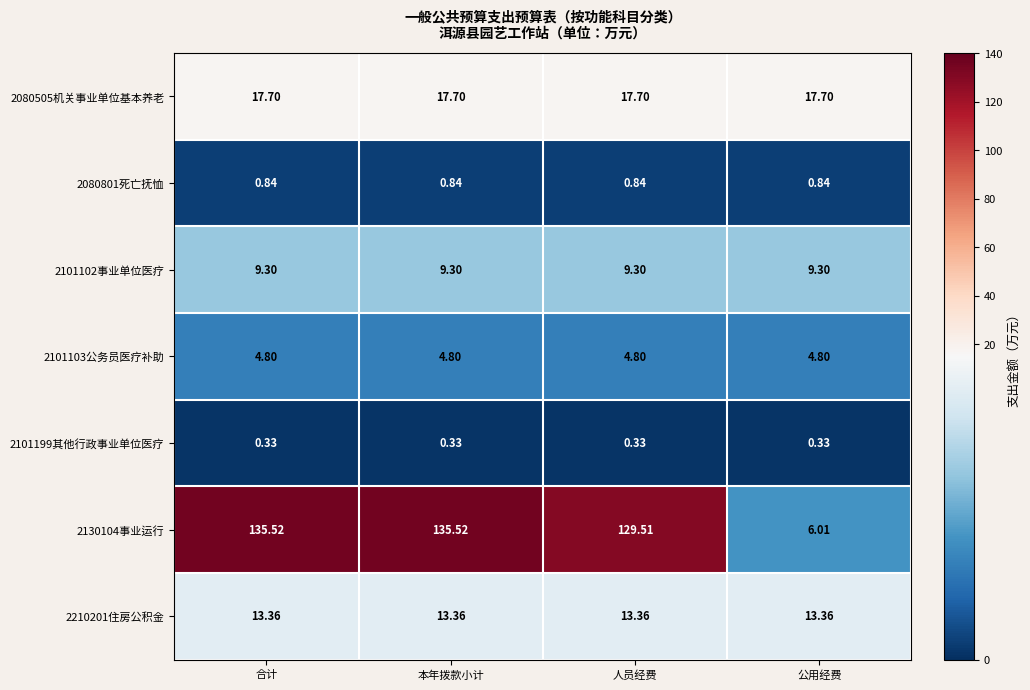

What is the total value across all series at 合计?

181.9